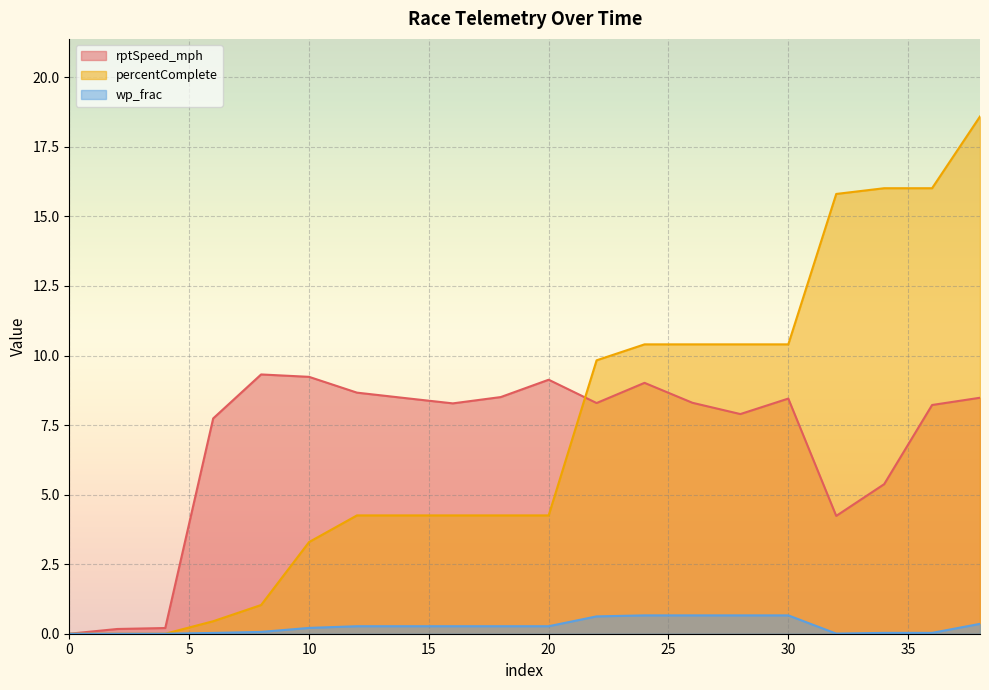

How many values in the percentComplete series exceed 4?

14